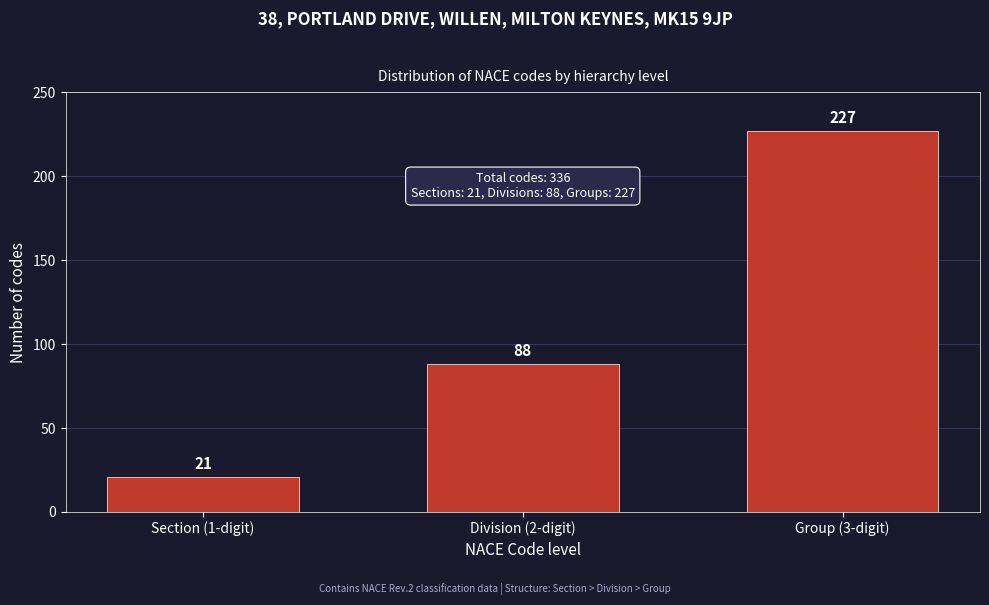

Reading right to left, list all the values displayed in this chart.

227	88	21